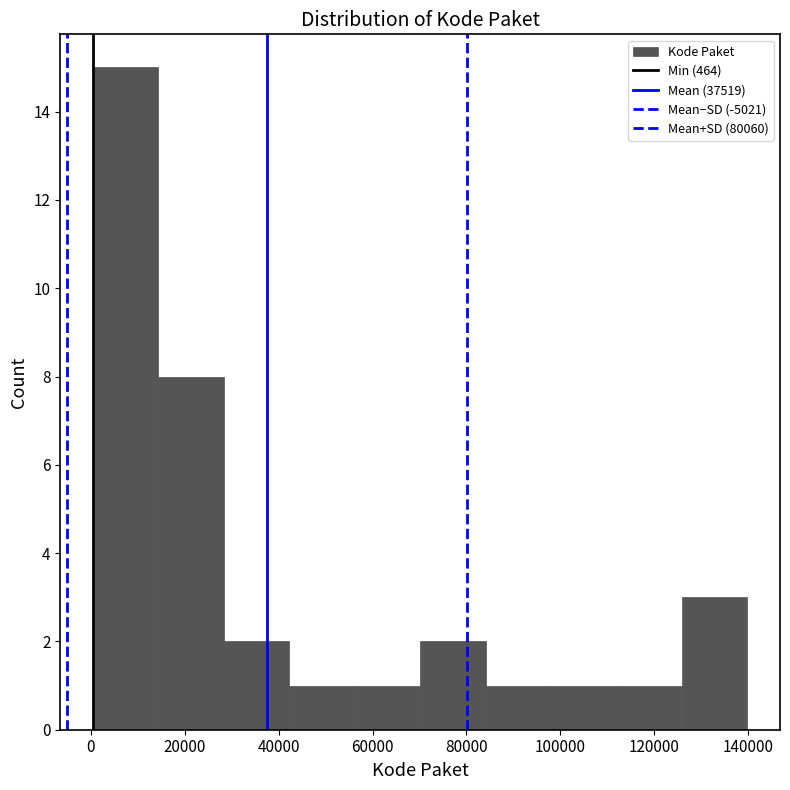

How tall is the bar that spans 112000 to 126000 on the x-axis? Neither the bar edges nor the heights are printed on the chart, so give them approximately, as read against the axes.

1